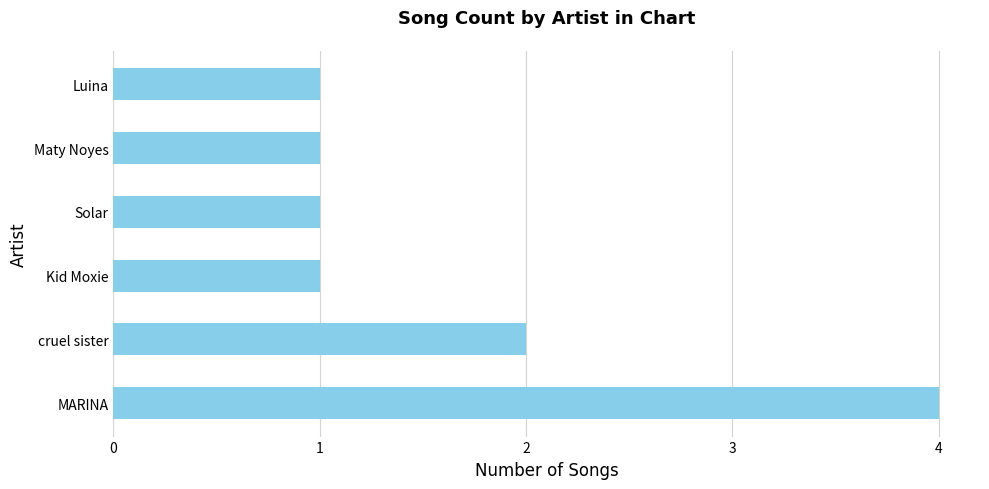

The value at MARINA is 4. True or false?

True